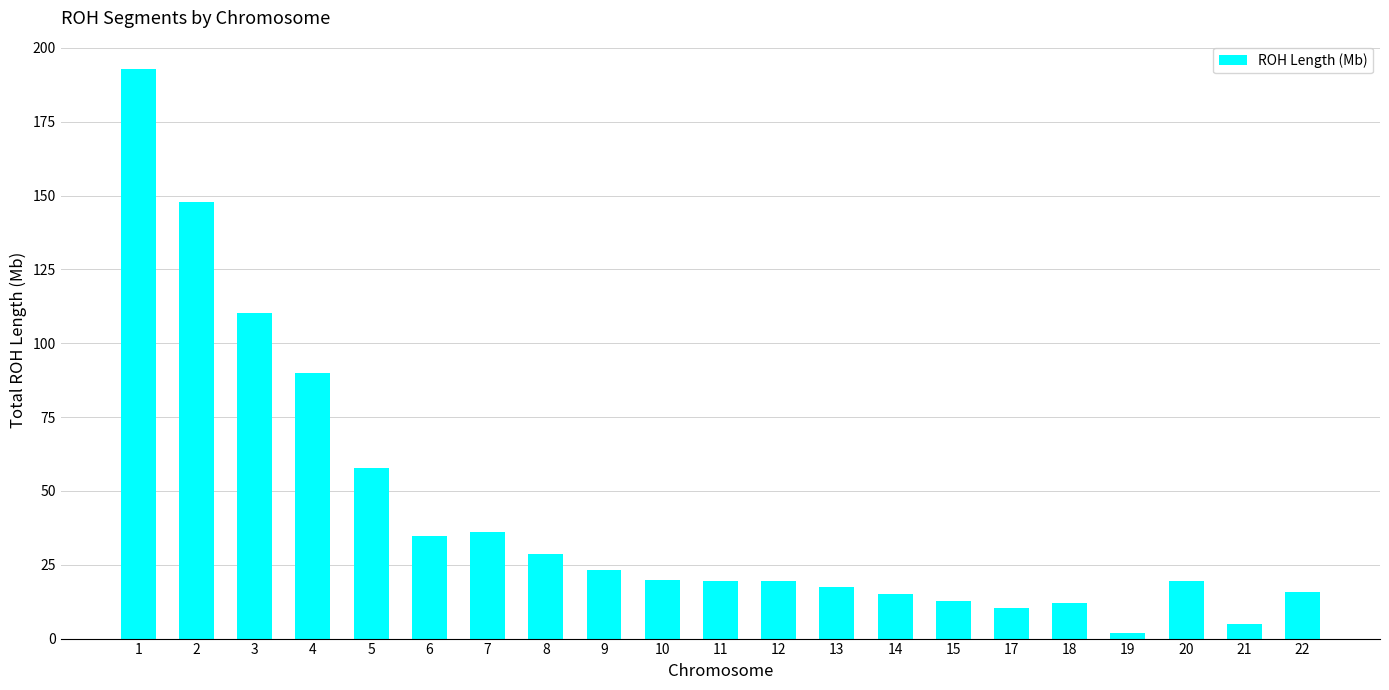

What is the change in value from 2 to 20?

-128.2